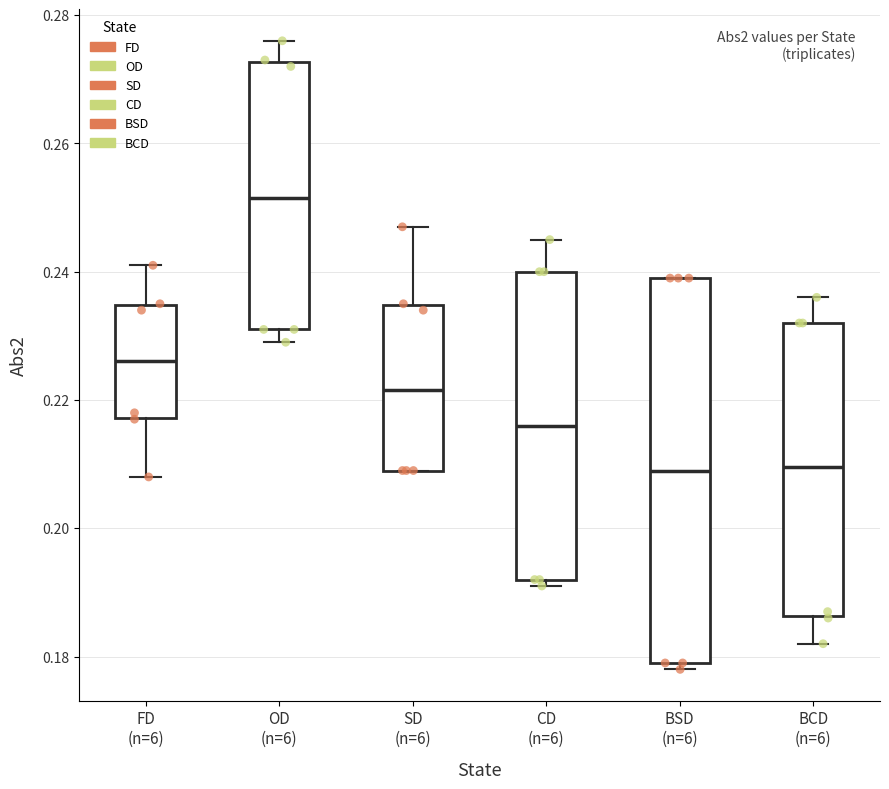

Reading left to right, transcribe this box plot: for each box, give where its median line is, the range the box spans, and where its two whiskers end, as read against the y-axis. The values are not printed on the chart, so give them approximately, as read against the axis.

FD (n=6): median 0.226, box 0.218 to 0.234, whiskers 0.208 to 0.242
OD (n=6): median 0.252, box 0.232 to 0.272, whiskers 0.230 to 0.276
SD (n=6): median 0.222, box 0.210 to 0.234, whiskers 0.210 to 0.248
CD (n=6): median 0.216, box 0.192 to 0.240, whiskers 0.192 (just below the box's lower edge) to 0.246
BSD (n=6): median 0.210, box 0.180 to 0.240, whiskers 0.178 to 0.240
BCD (n=6): median 0.210, box 0.186 to 0.232, whiskers 0.182 to 0.236